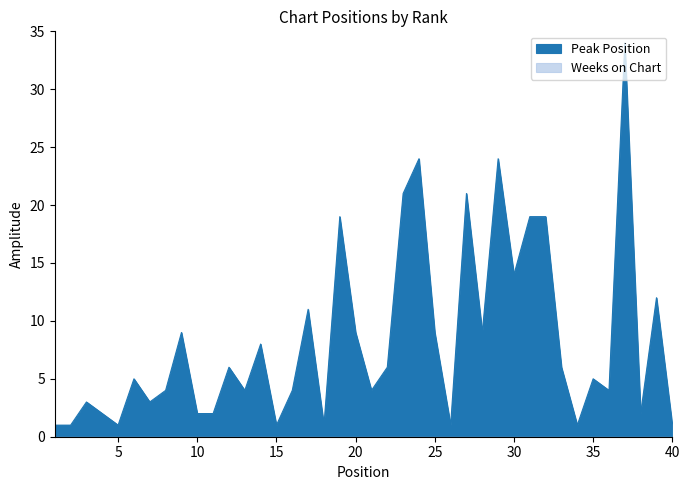

What is the difference between the maximum and second lowest values?

33